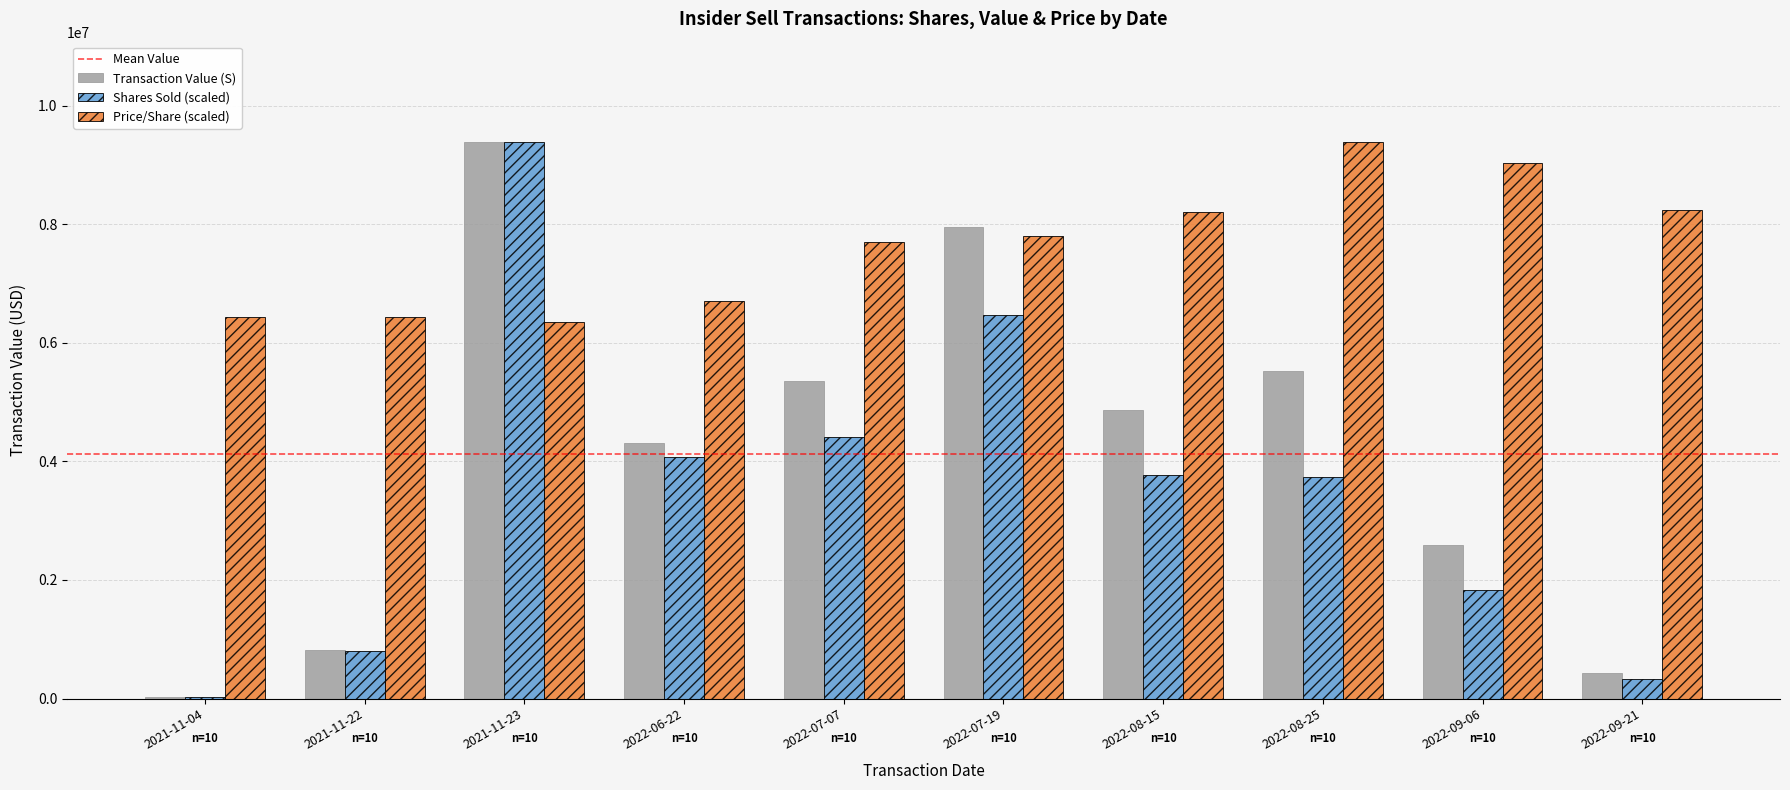

At which category is the sum across all series the highest?

2021-11-23